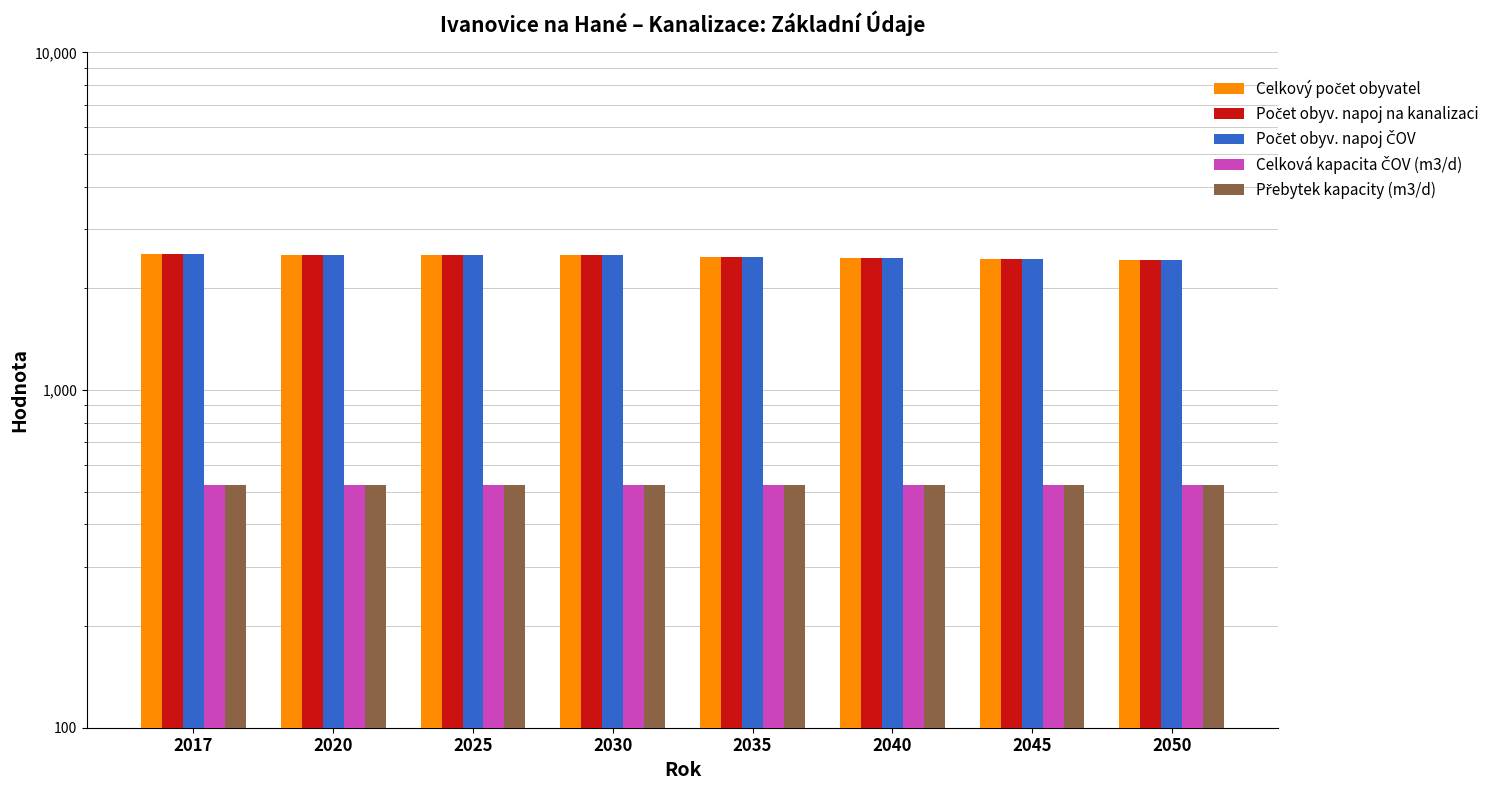

At which category does the chart reach its minimum across all series?

2017